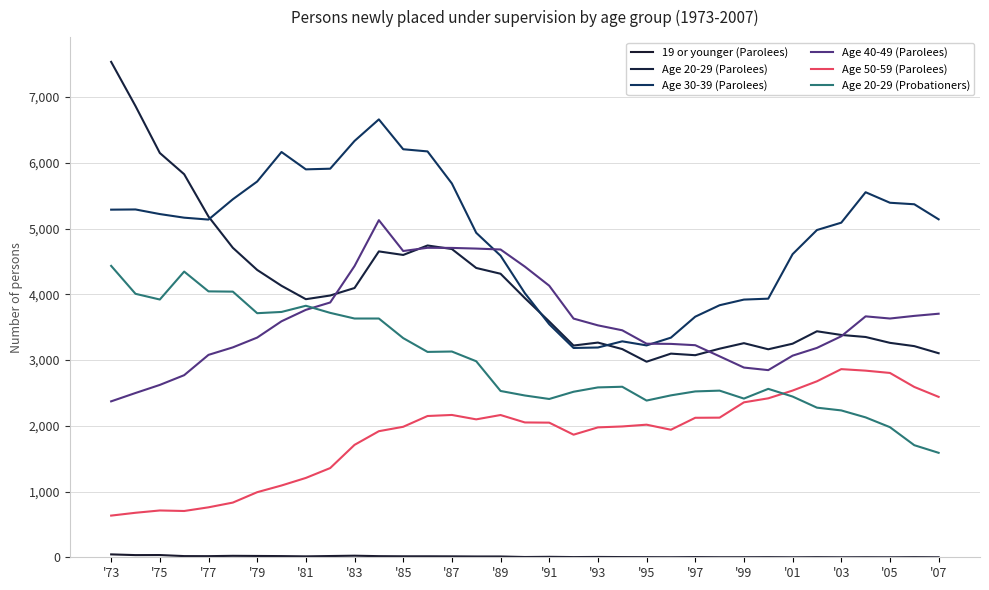

What is the value of the Age 20-29 (Parolees) point at the 22nd from the left?

3167